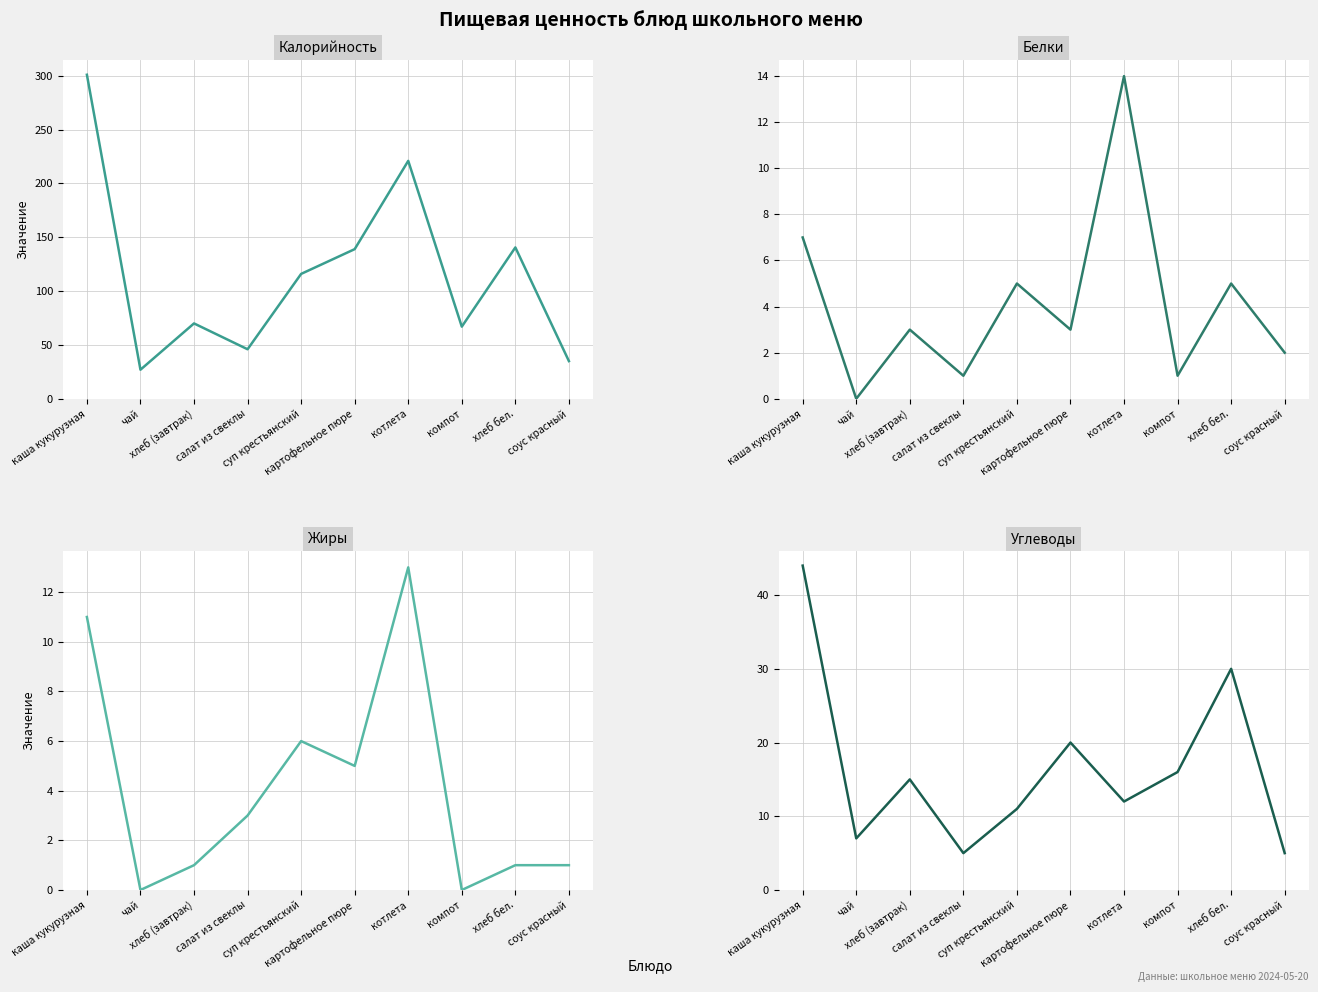

How many values in the Белки series are below 3?

4